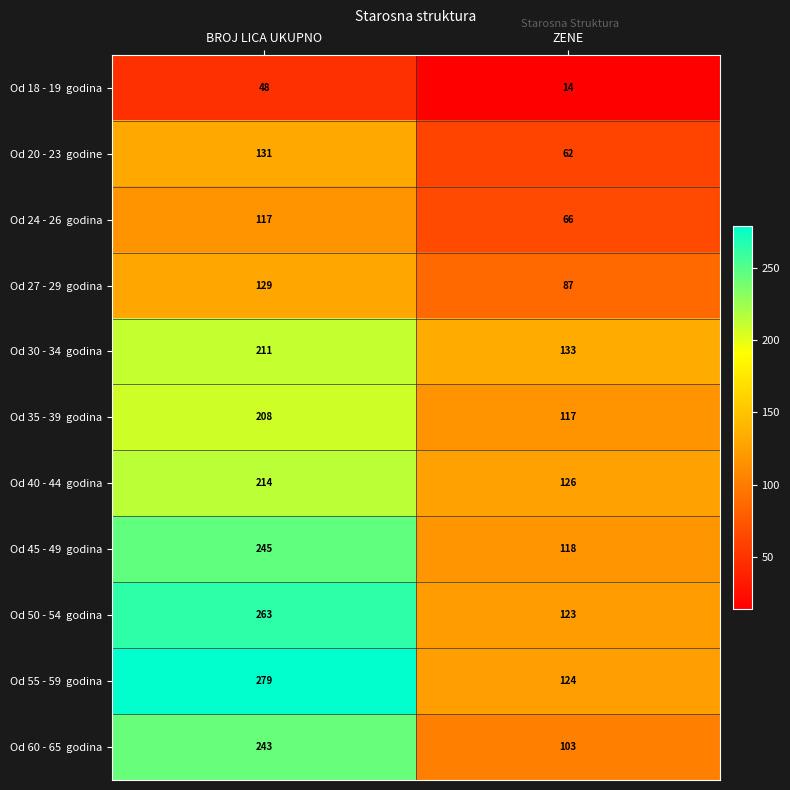

At which category is the sum across all series the highest?

BROJ LICA UKUPNO